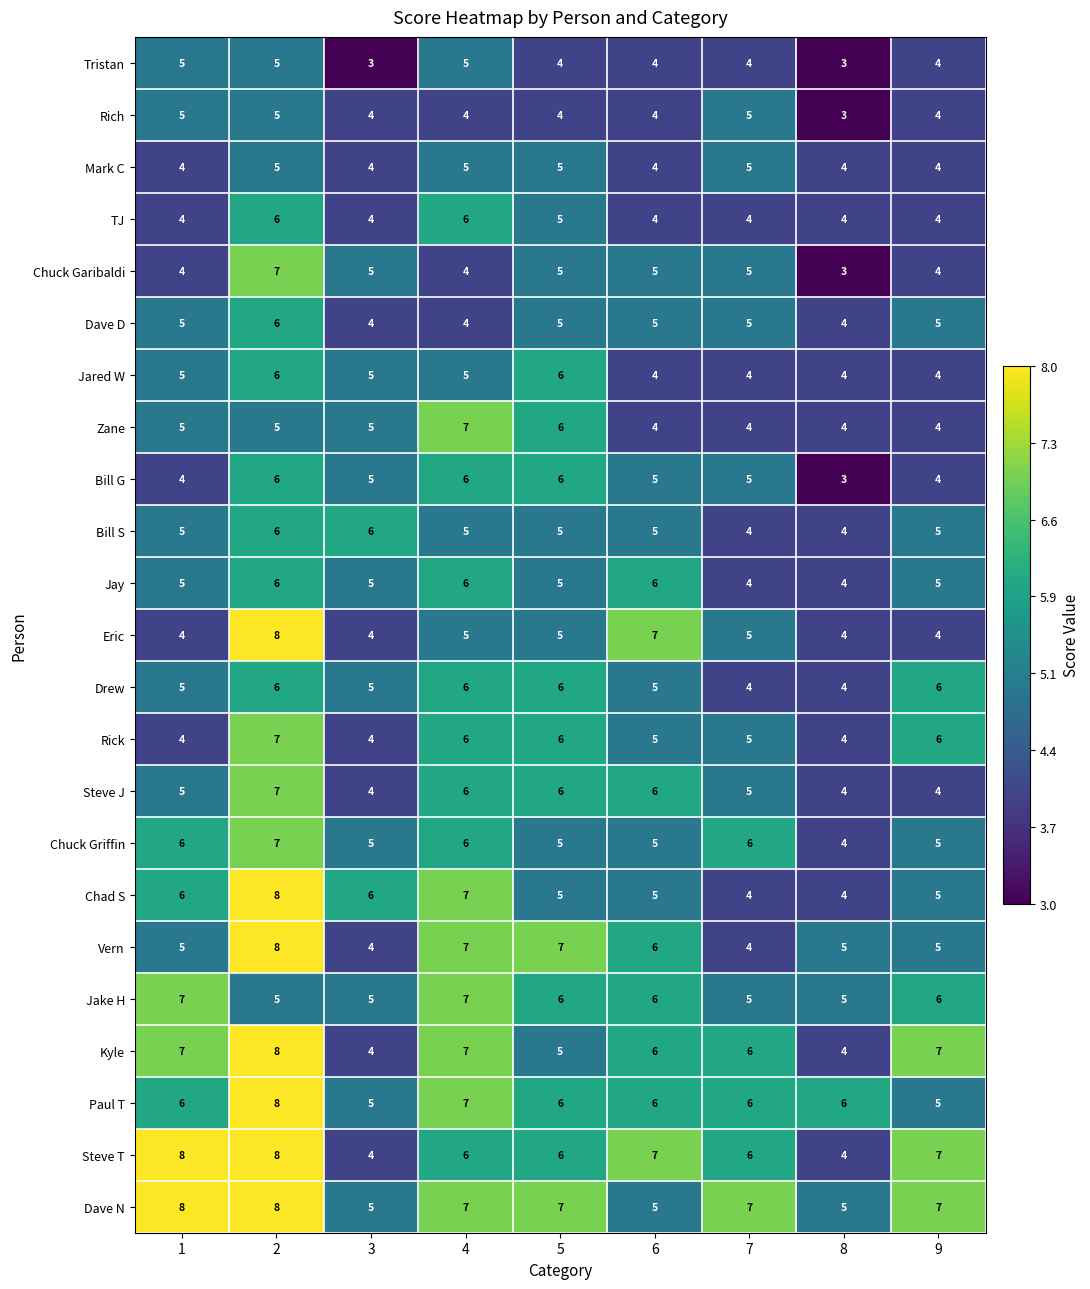

What is the minimum value shown in the chart?

3